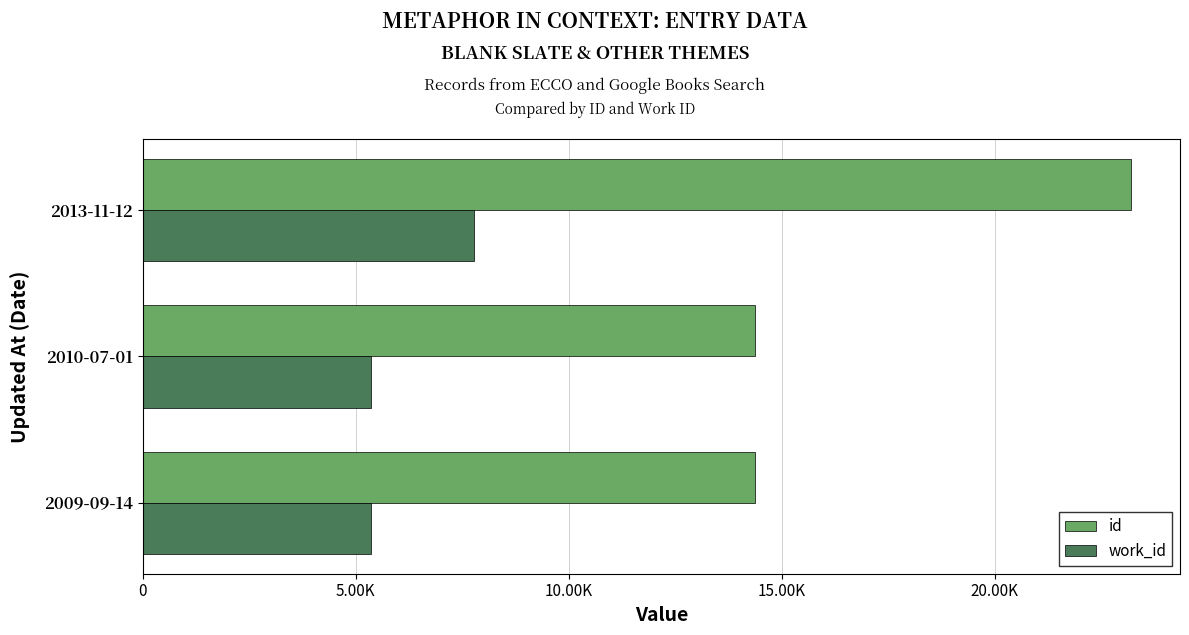

What are all the series names shown in the legend?

id, work_id